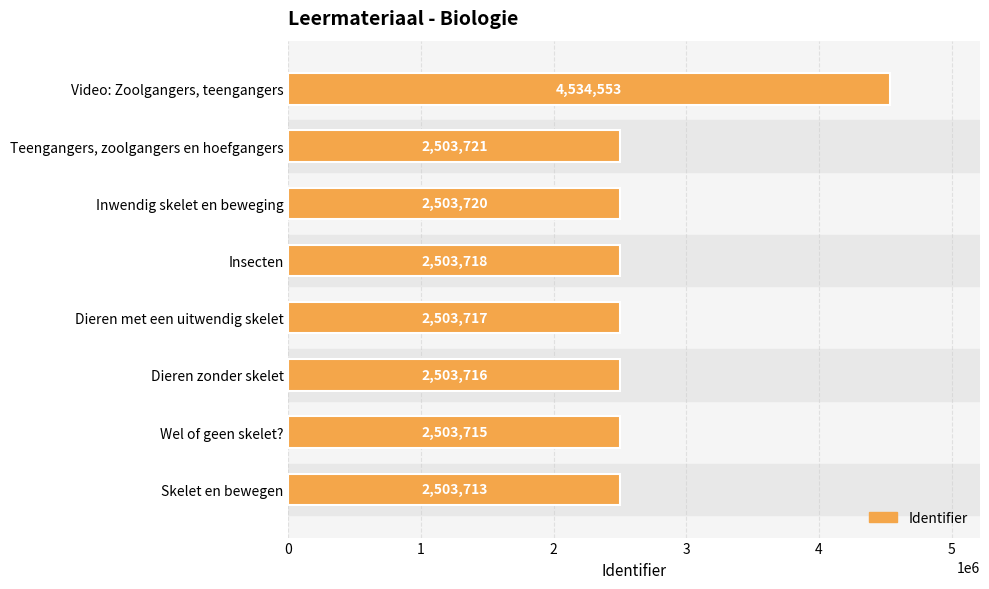

What is the average value?

2757572